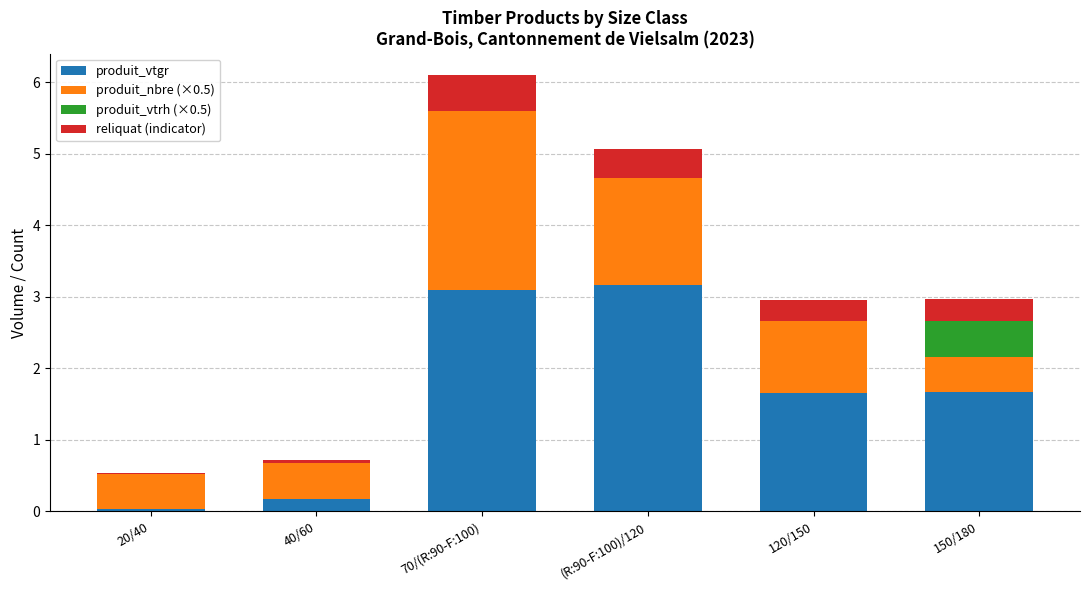

What is the total value across all series at (R:90-F:100)/120?

5.1